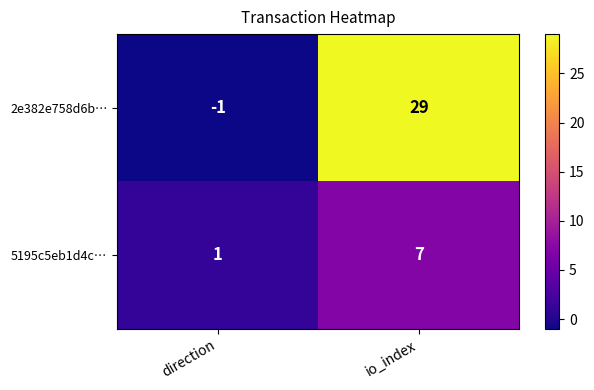

Reading left to right, extract all data points from this chart.

2e382e758d6b…: -1	29
5195c5eb1d4c…: 1	7